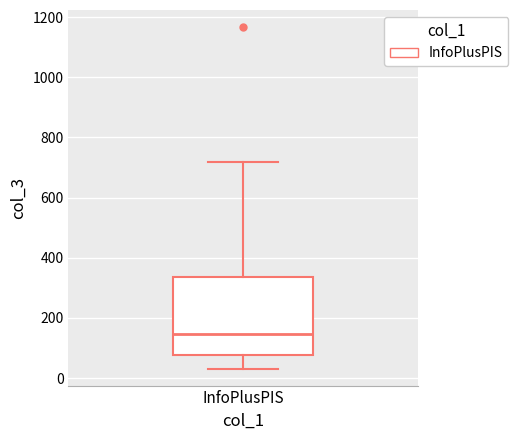

Where does the lower whisker of the box for InfoPlusPIS end on the y-axis? The values are not printed on the chart, so give them approximately, as read against the axis.

40